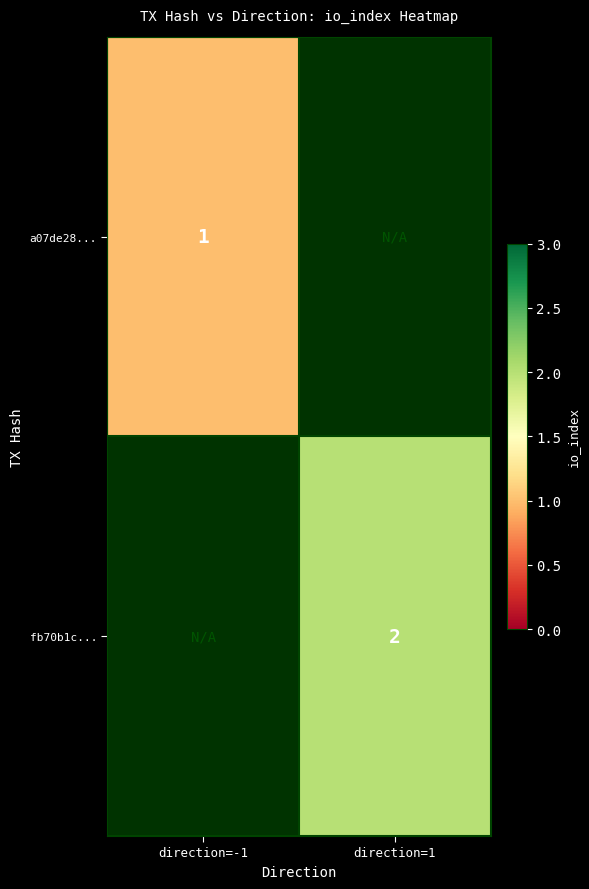

At how many categories does at least one series exceed 1?

1